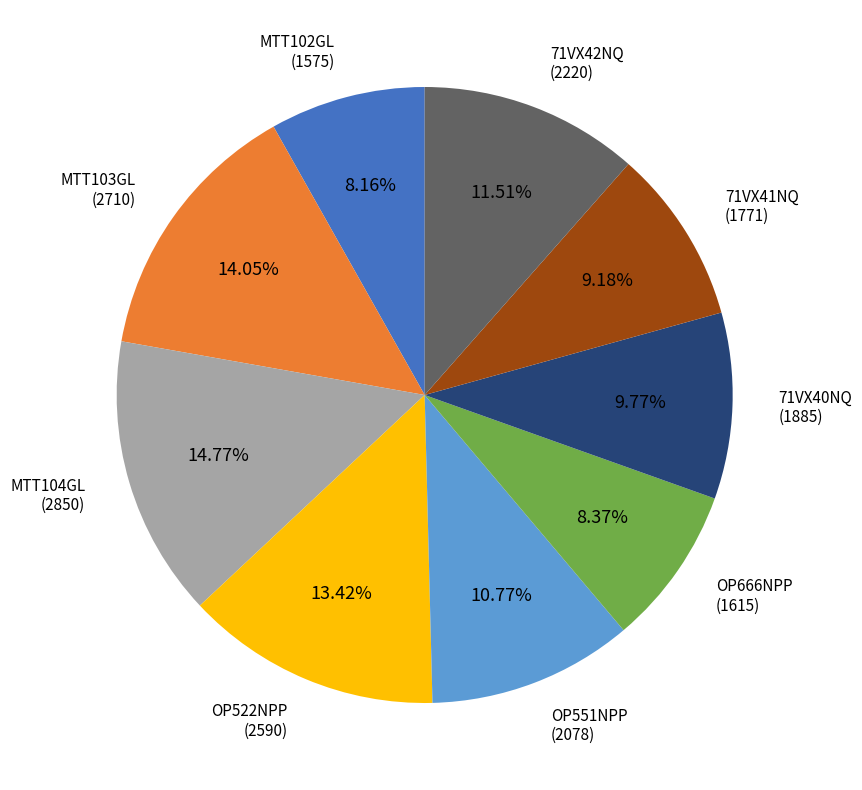

Does any single category account for the majority?

No